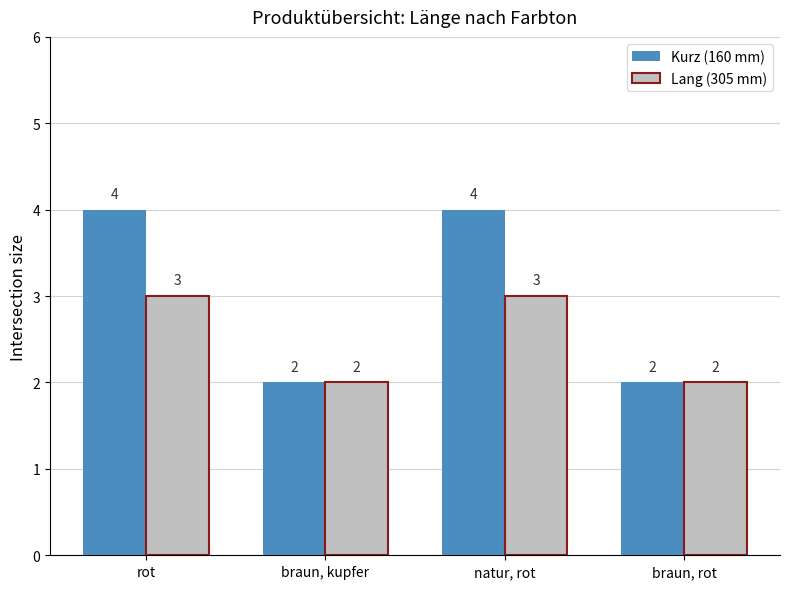

How many data points in Kurz (160 mm) are less than 4?

2